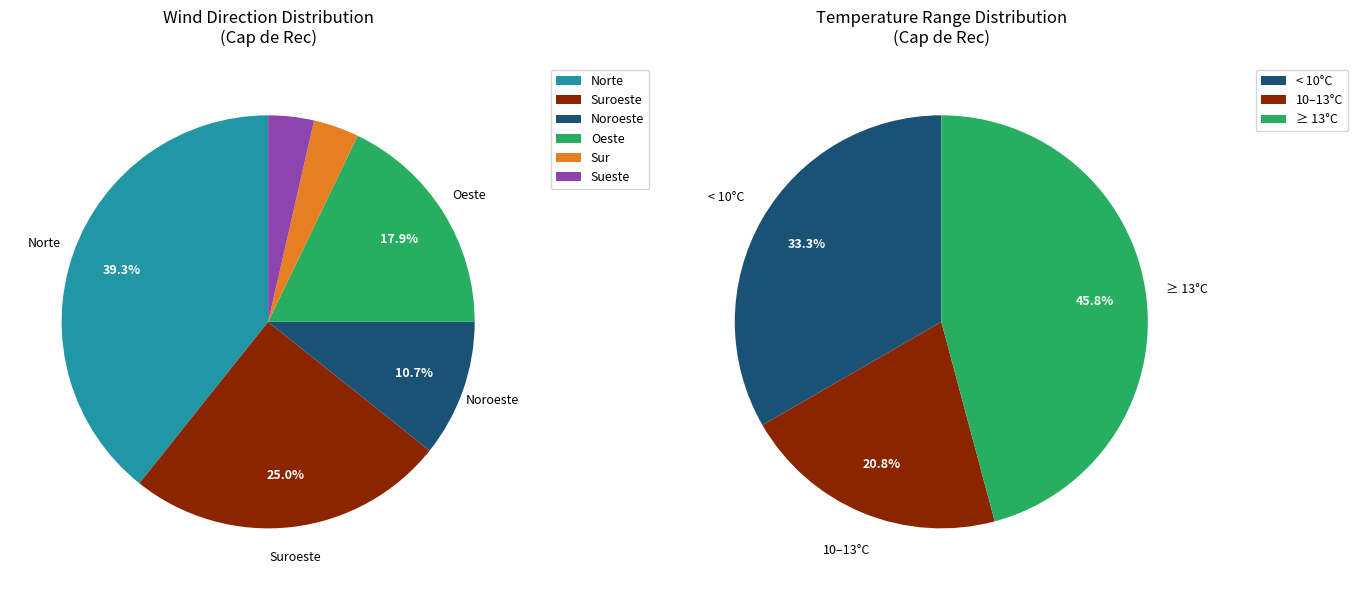

How many slices are in this pie chart?

6